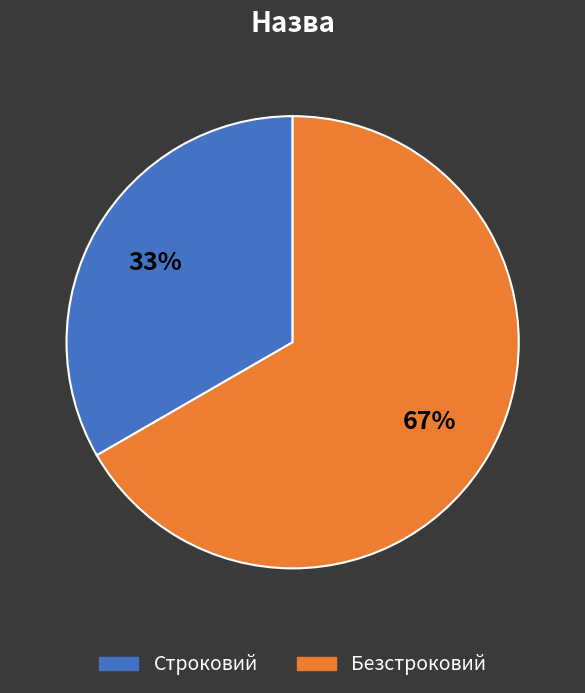

To the nearest percent, what is the combined percentage of Строковий and Безстроковий?

100%